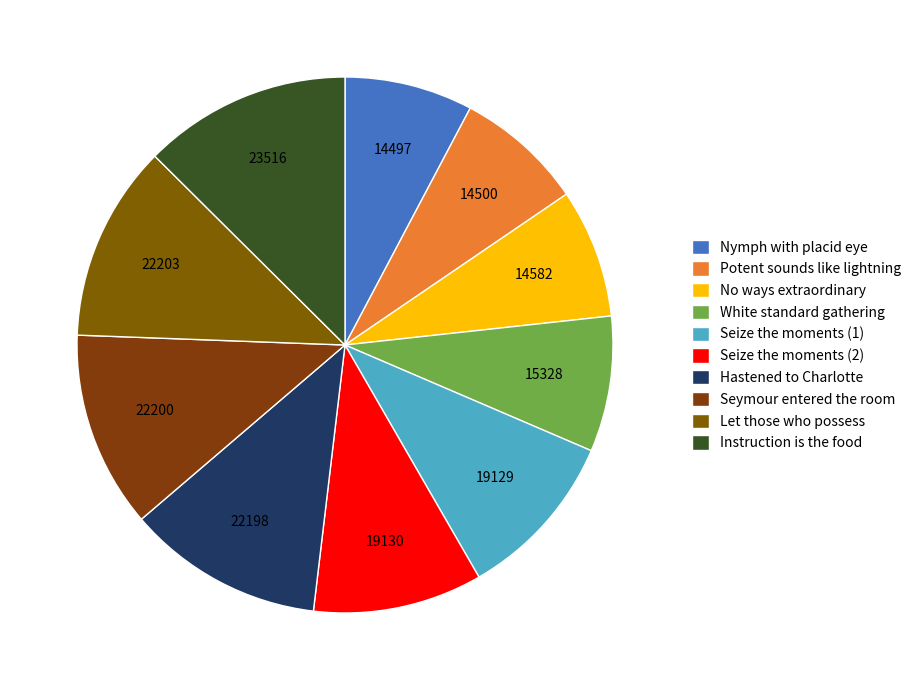

Does any single category account for the majority?

No